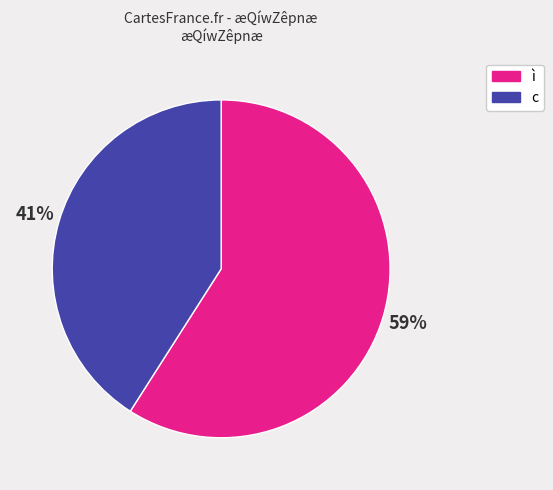

How many segments does this pie chart have?

2